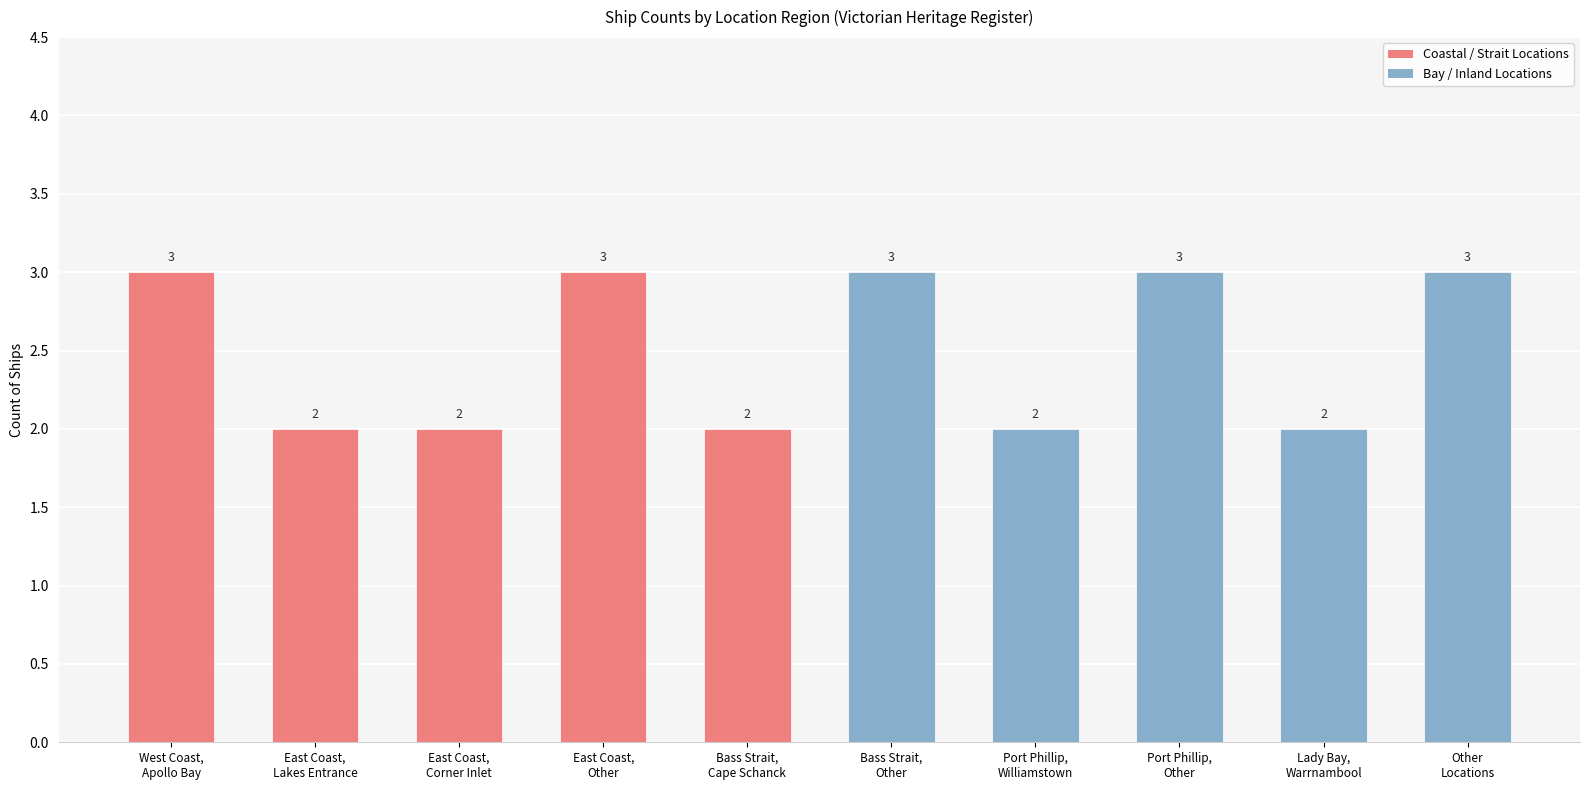

What is the sum of all values?

25